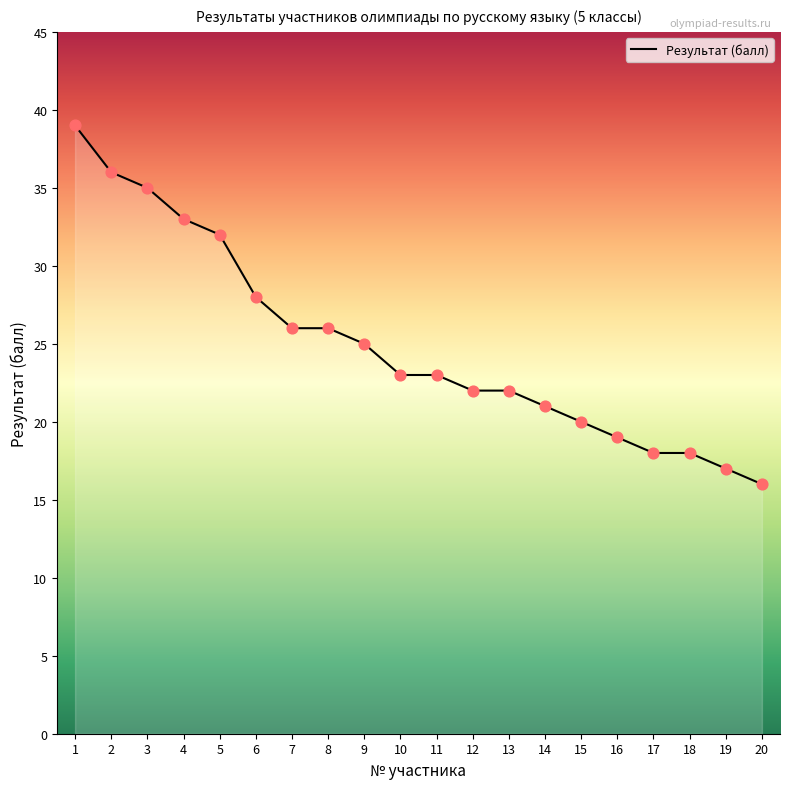

What is the change in value from 10 to 12?

-1